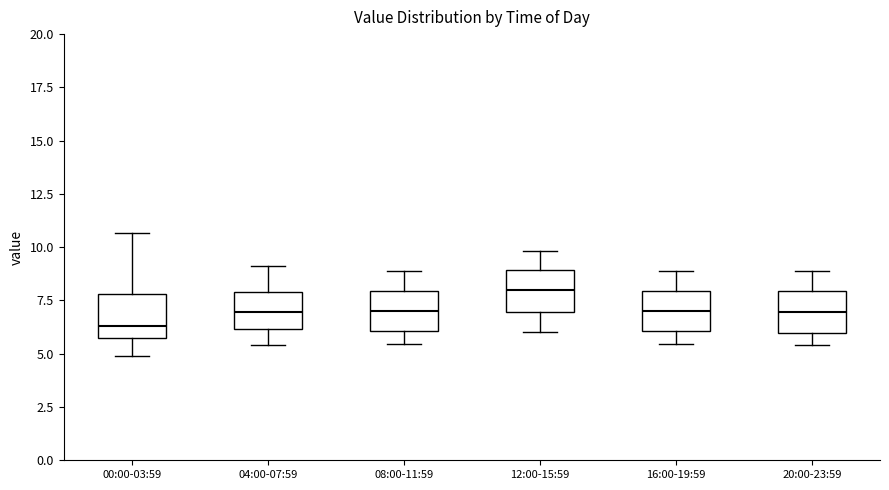

Which box has the highest median line?

12:00-15:59